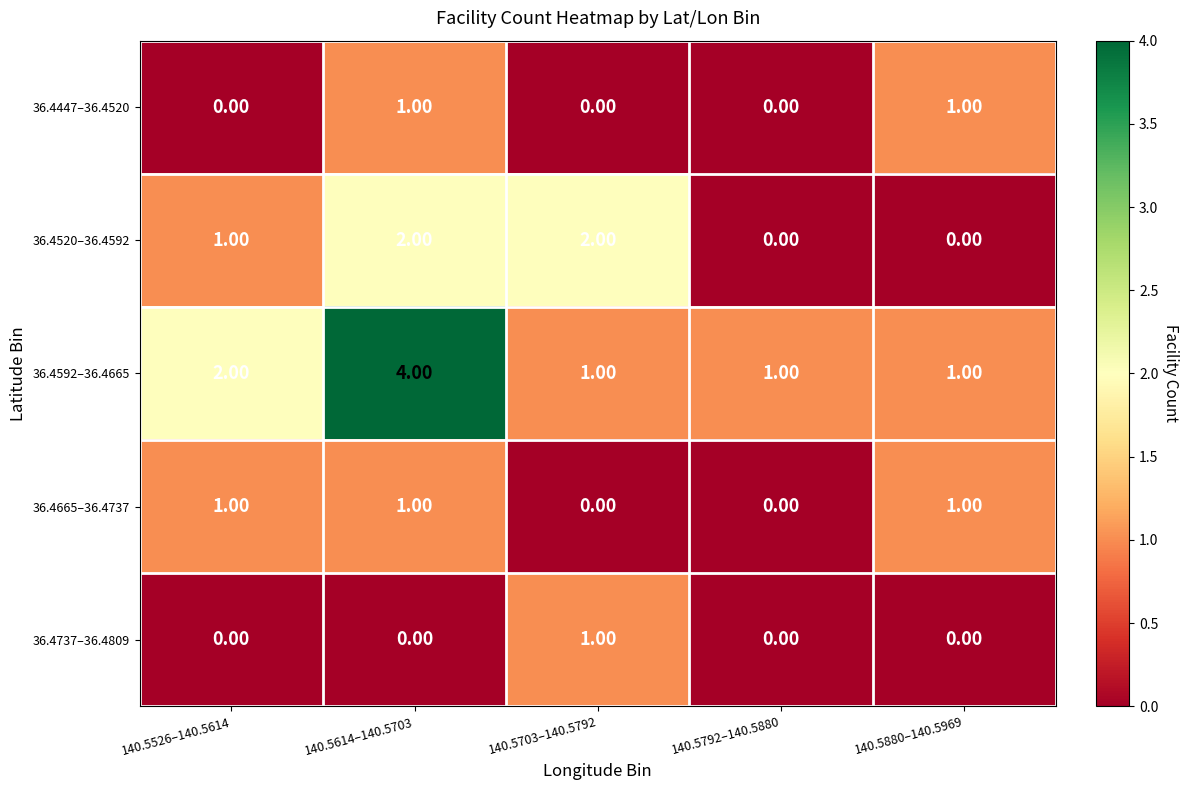

Which series has the widest spread of values?

36.4592–36.4665